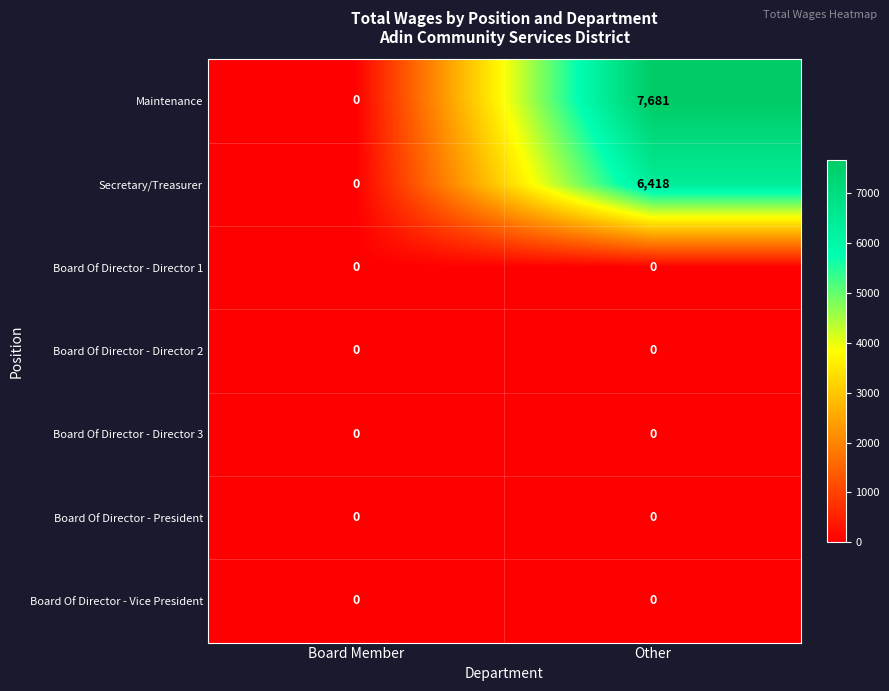

Is it true that Board Of Director - President equals 0 at Board Member?

True